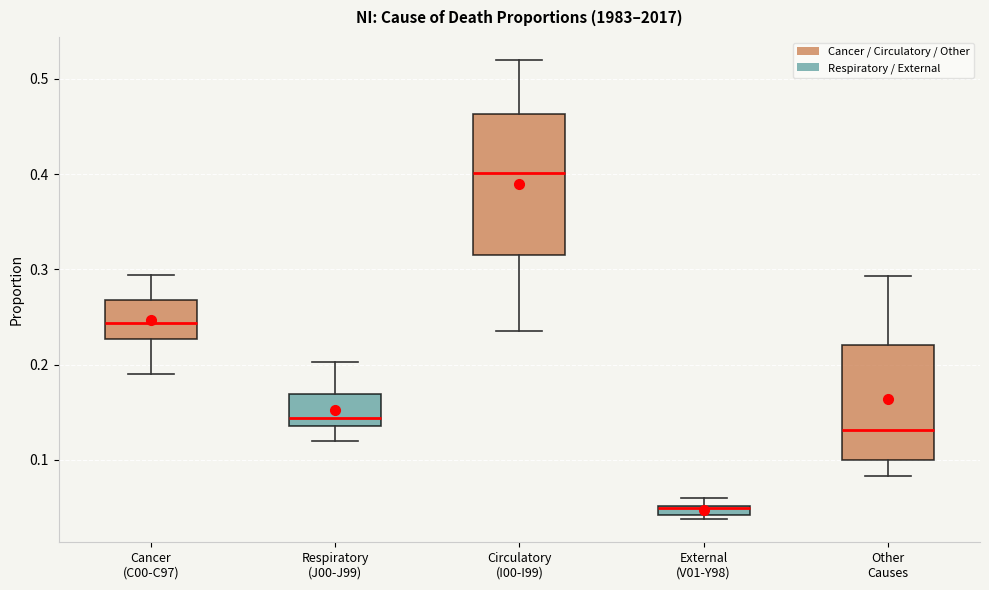

Where is the lower edge of the box for Circulatory (I00-I99) on the y-axis? The values are not printed on the chart, so give them approximately, as read against the axis.

0.31